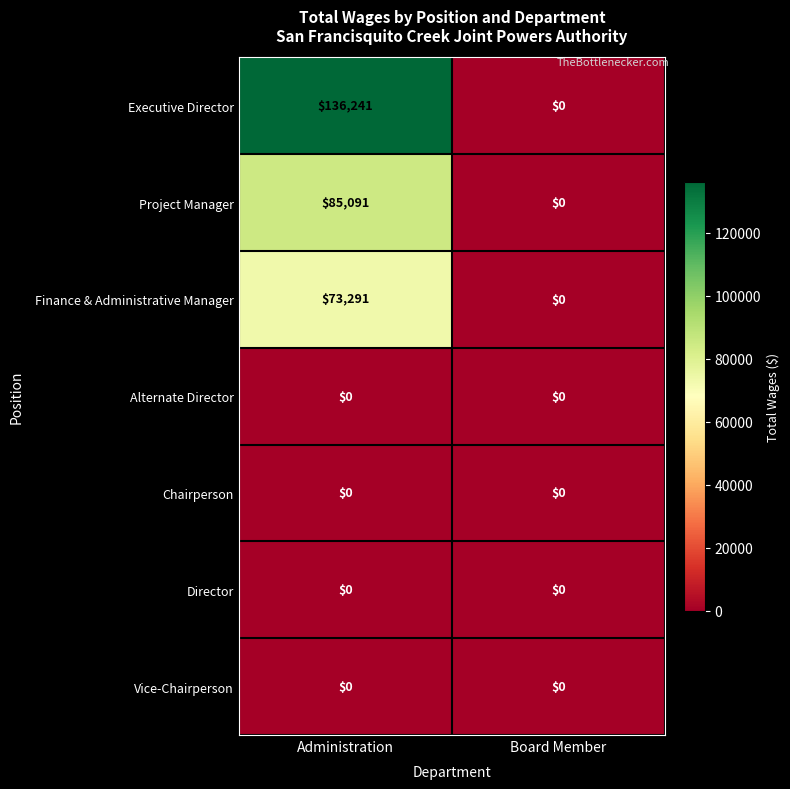

The Executive Director series shows 212496 at Administration. True or false?

False